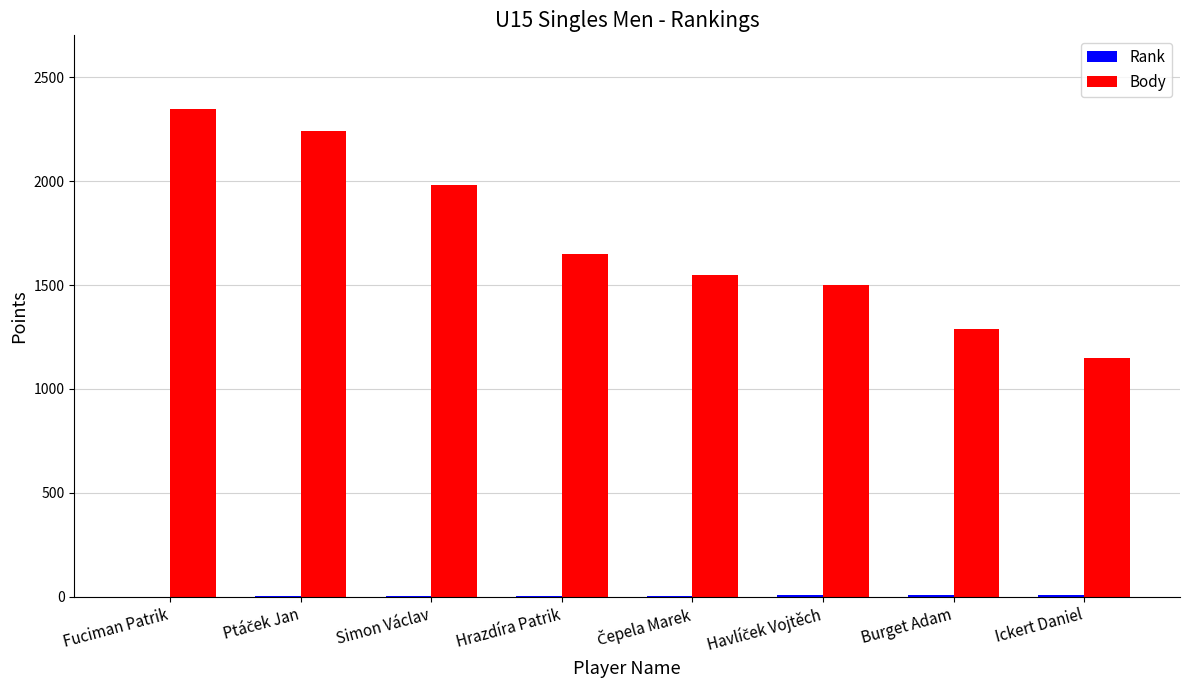

What is the spread (max minus min) of values at Fuciman Patrik?

2349